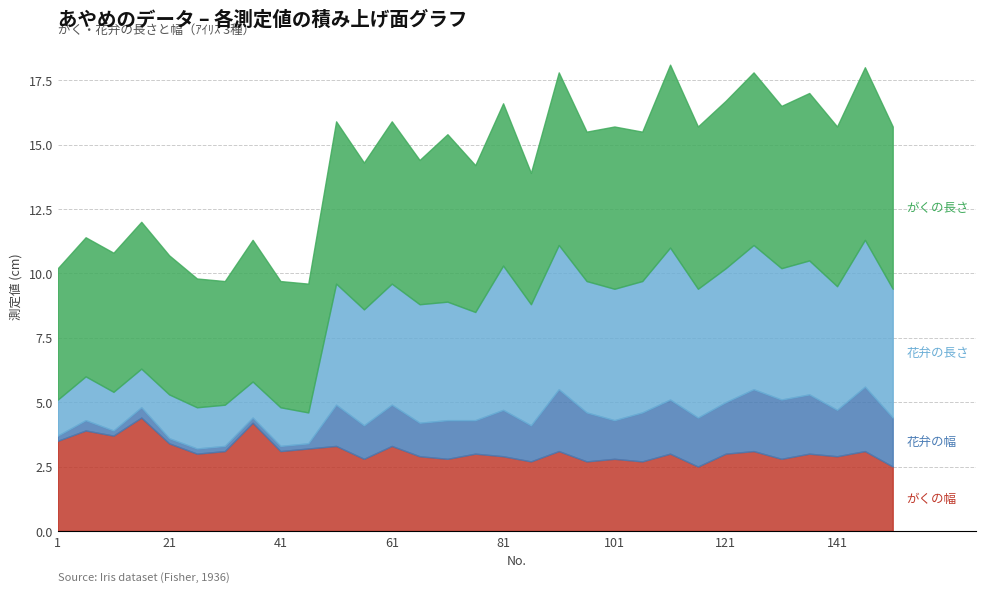

What is the value of the 花弁の幅 point at the 1st from the left?

0.2